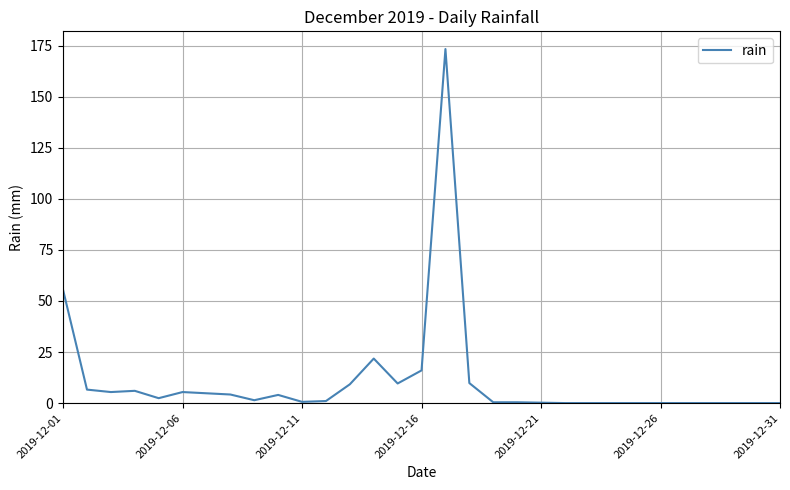

What is the difference between the maximum and minimum values?

173.4